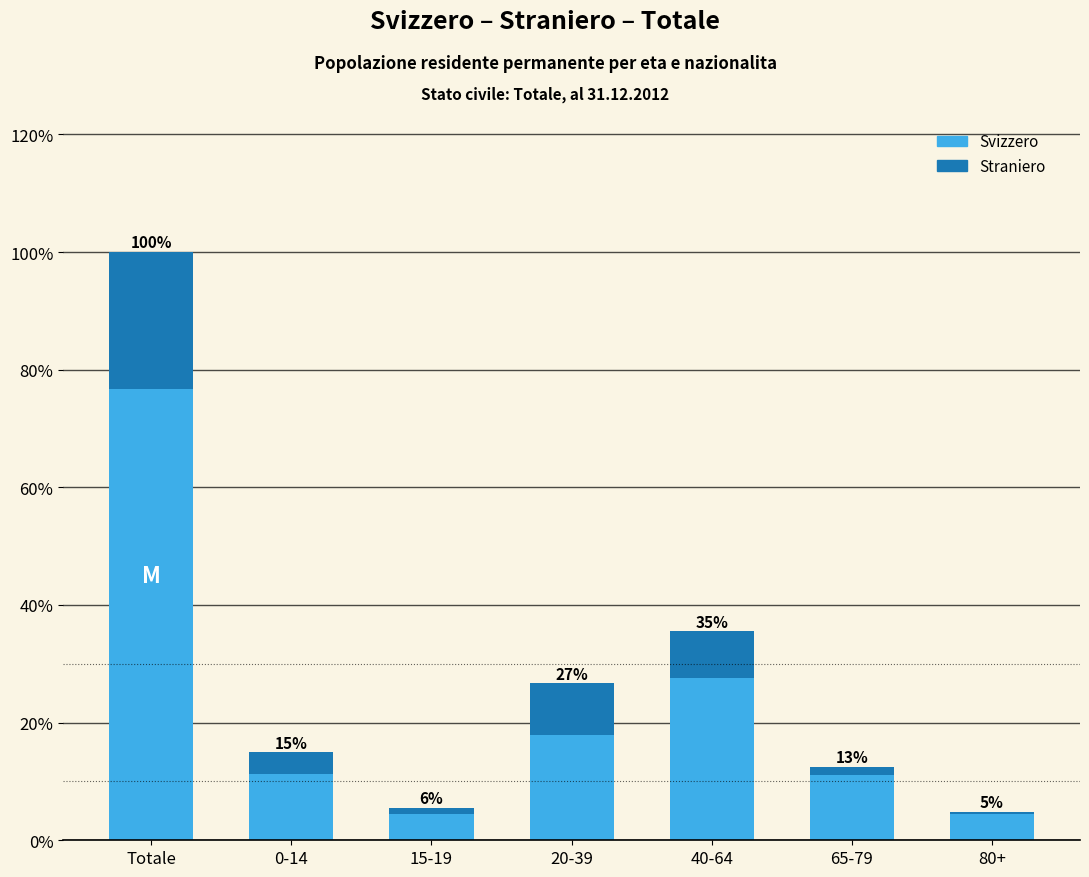

What are all the series names shown in the legend?

Svizzero, Straniero